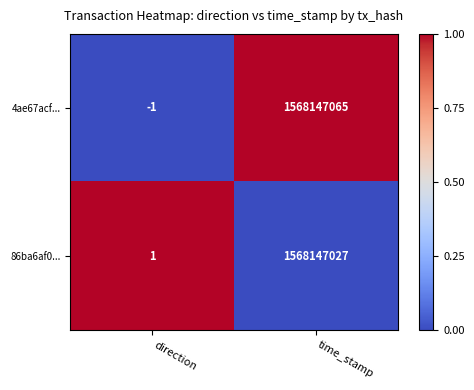

Which series has the widest spread of values?

4ae67acf...